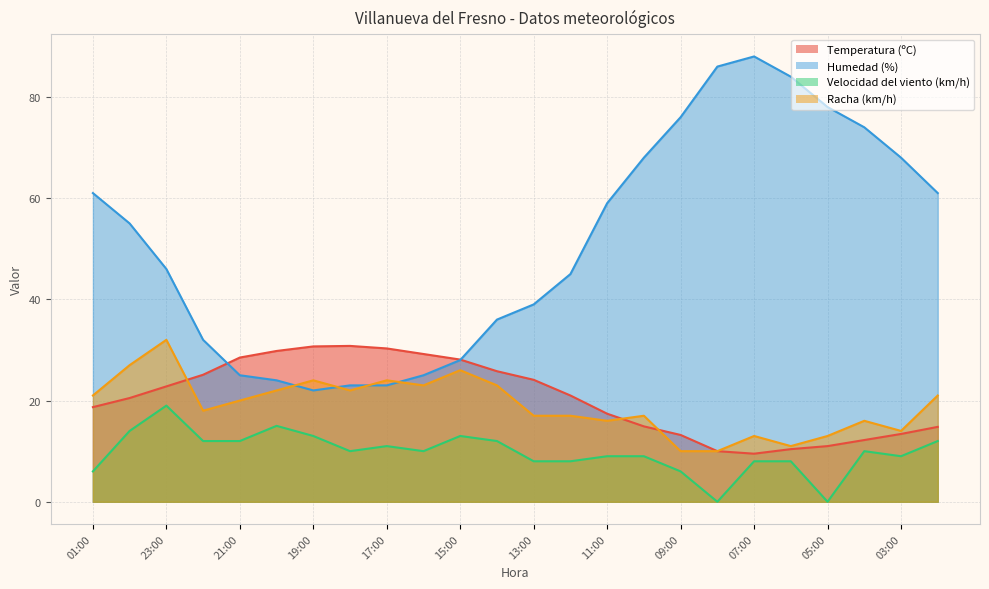

At which category is the sum across all series the highest?

23:00